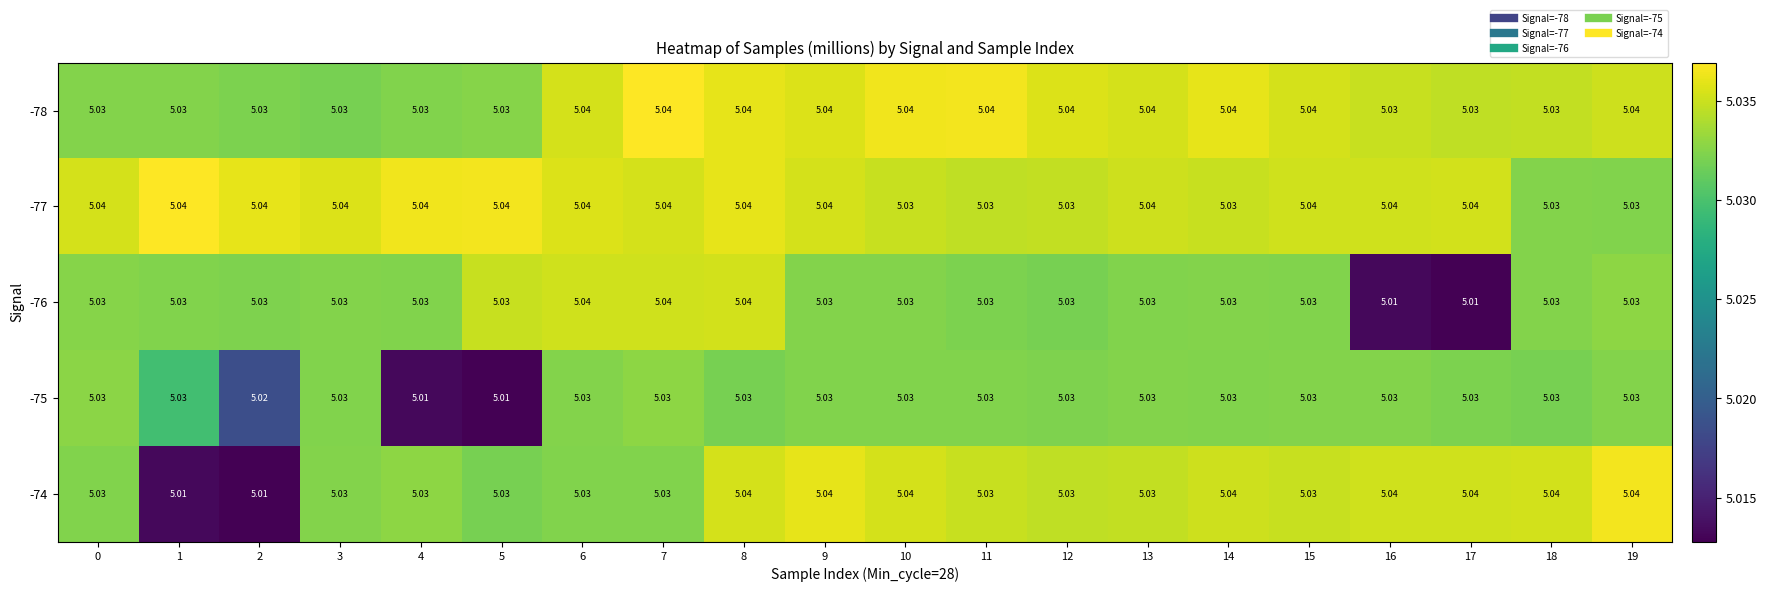

Is the value of -74 at 3 greater than the value of -77 at 9?

No